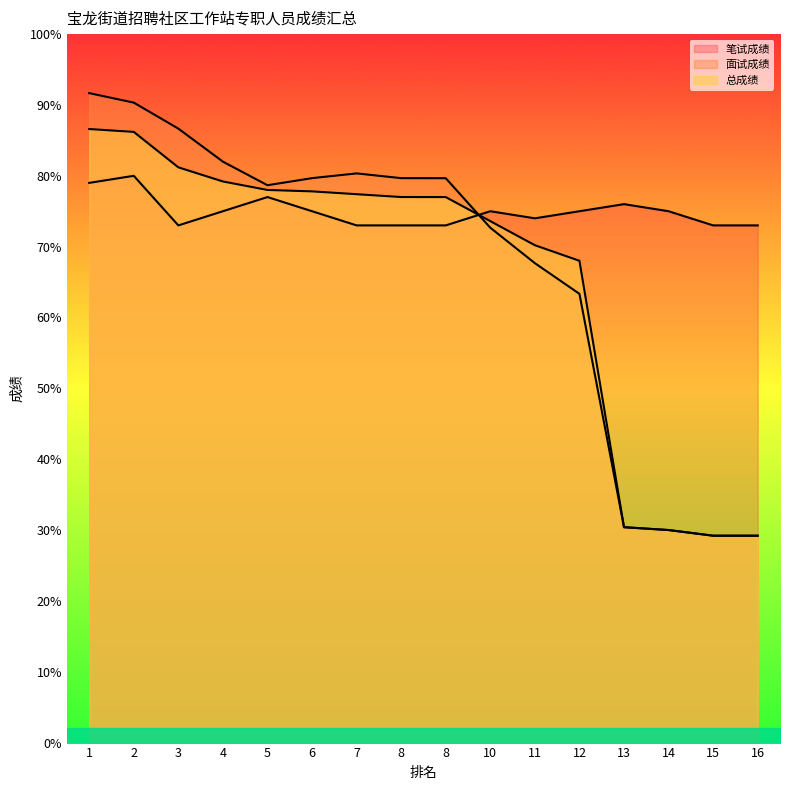

True or false: 笔试成绩 has a value of 75.0 at 4.

True